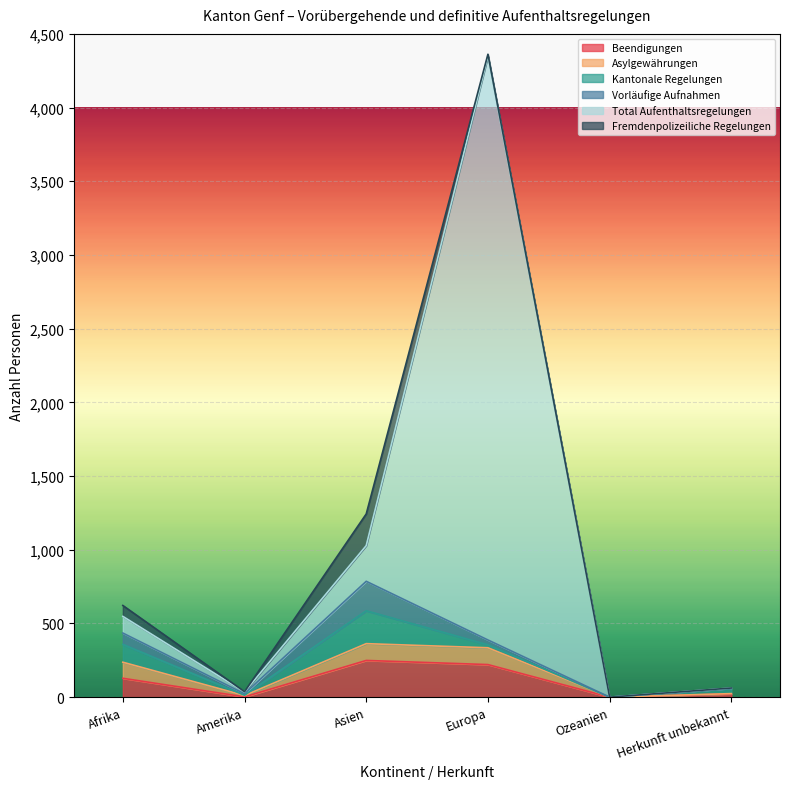

Where is Total Aufenthaltsregelungen nearest to the value 1980?

Asien